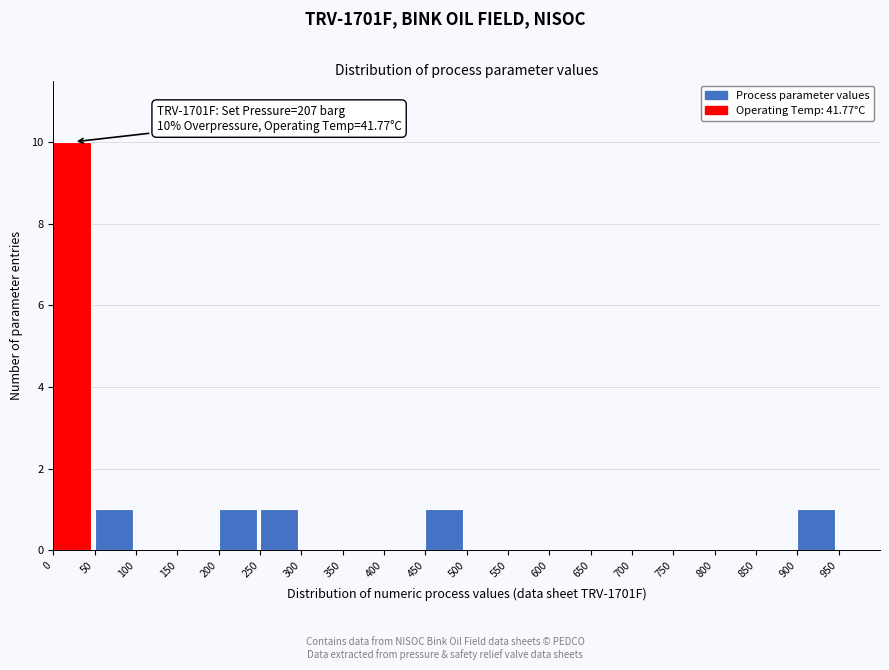

Over which range of the x-axis is the bar tallest?

0 to 50